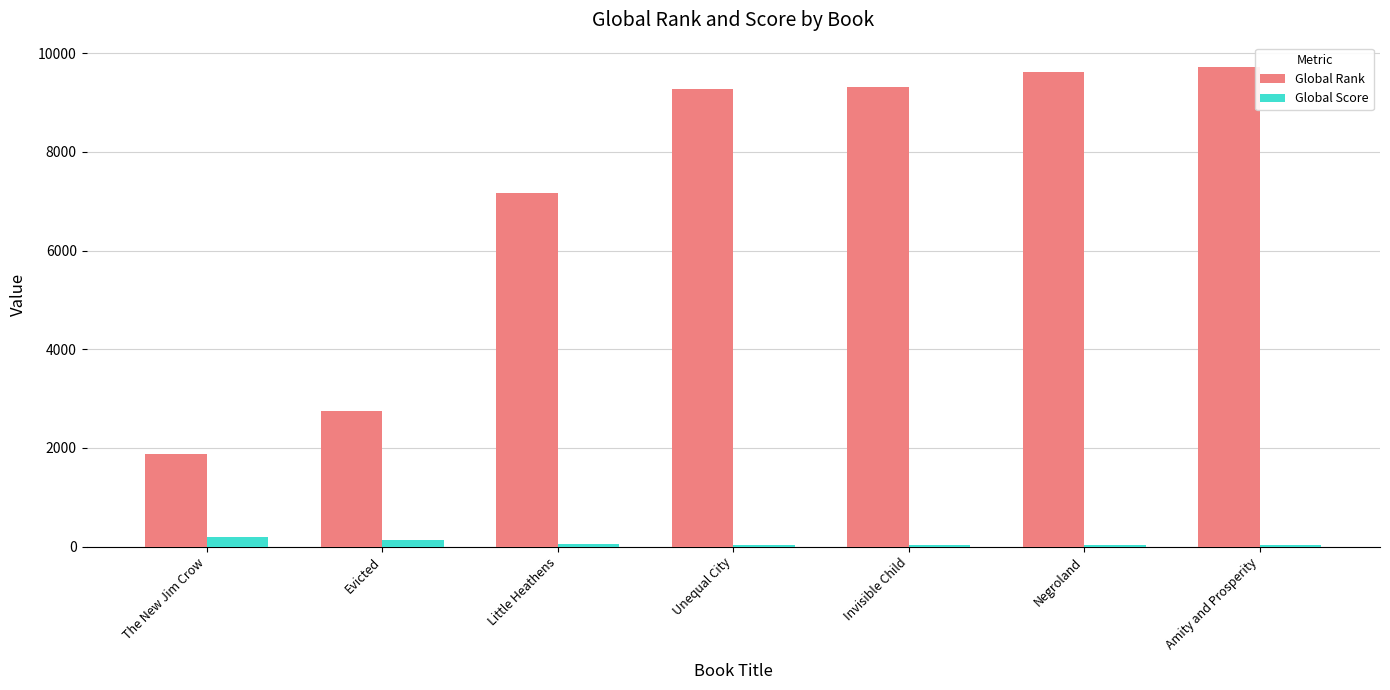

Are the bars horizontal?

No